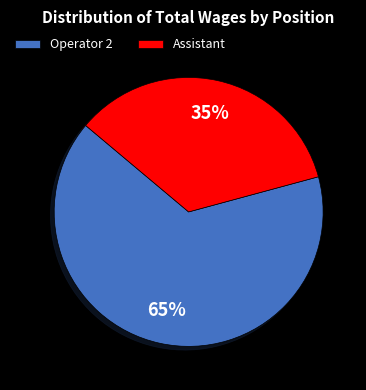

True or false: Assistant accounts for 41% of the total.

False